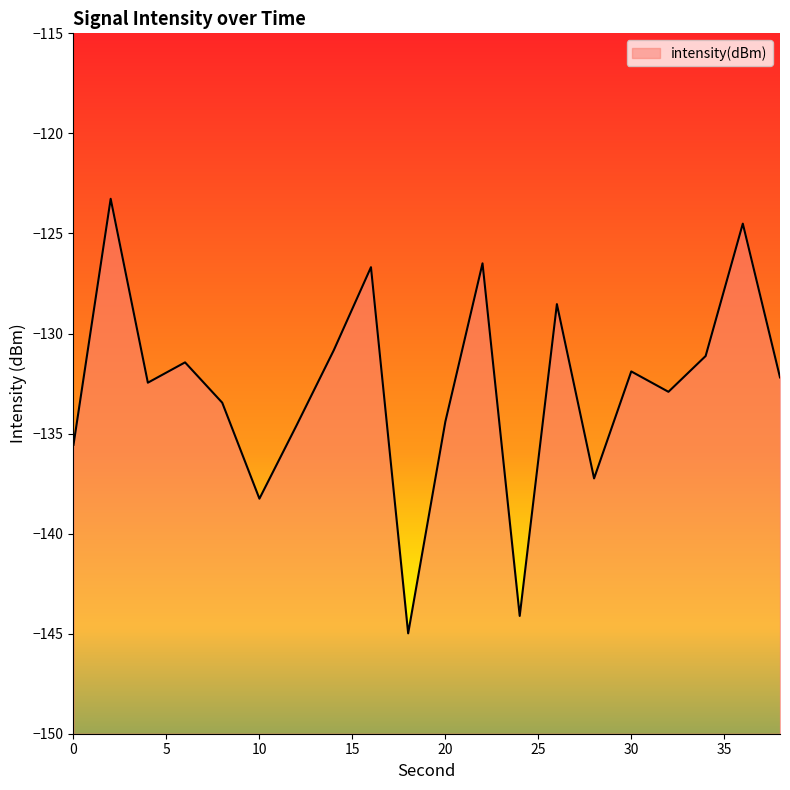

List the labels in order of value, smallest first.

18, 24, 10, 28, 0, 12, 20, 8, 32, 4, 38, 30, 6, 34, 14, 26, 16, 22, 36, 2